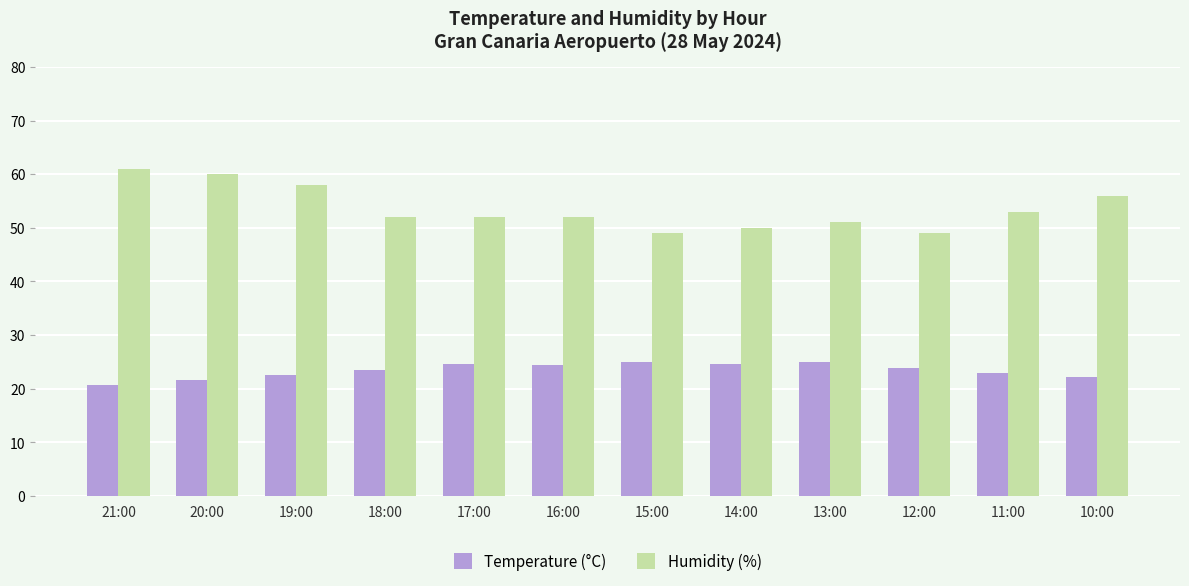

The value of Humidity (%) at 12:00 is 33.8. True or false?

False